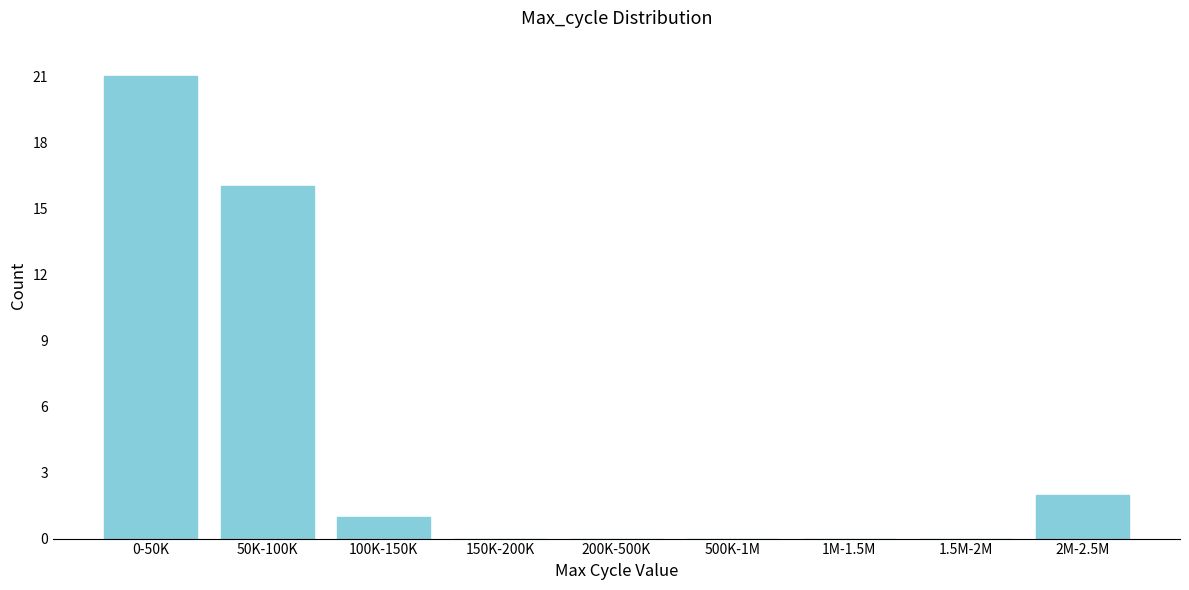

Reading right to left, extract all data points from this chart.

2M-2.5M=2	1.5M-2M=0	1M-1.5M=0	500K-1M=0	200K-500K=0	150K-200K=0	100K-150K=1	50K-100K=16	0-50K=21